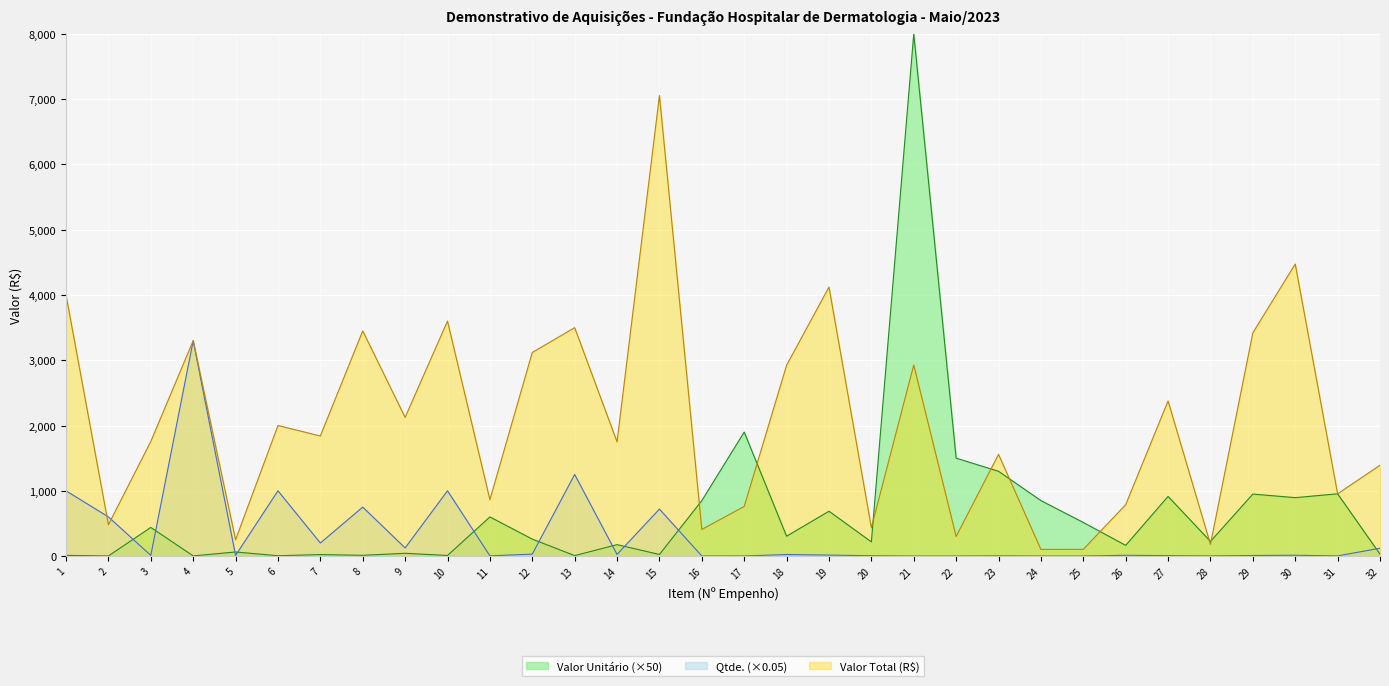

At which label is QTDE. closest to 1650?

13